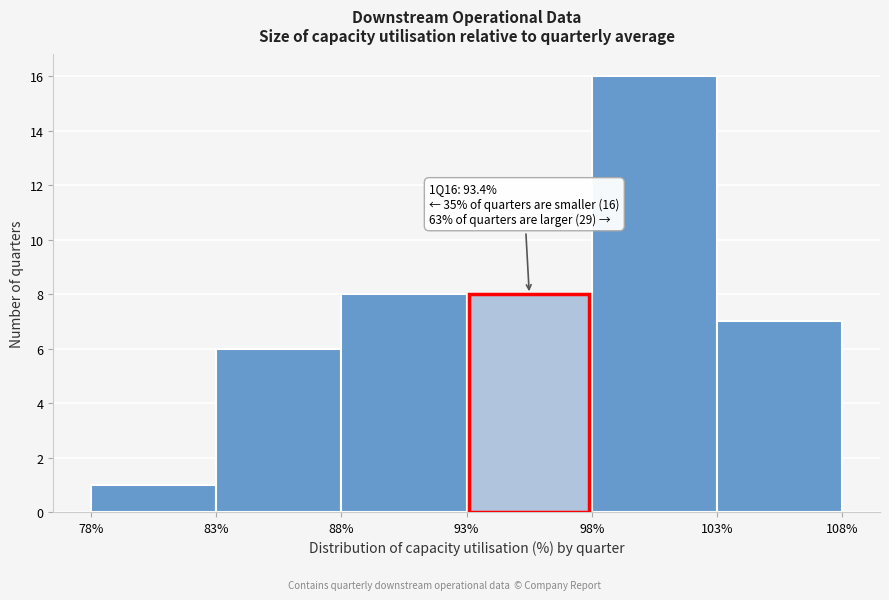

Which range on the x-axis has the tallest bar?

98% to 103%